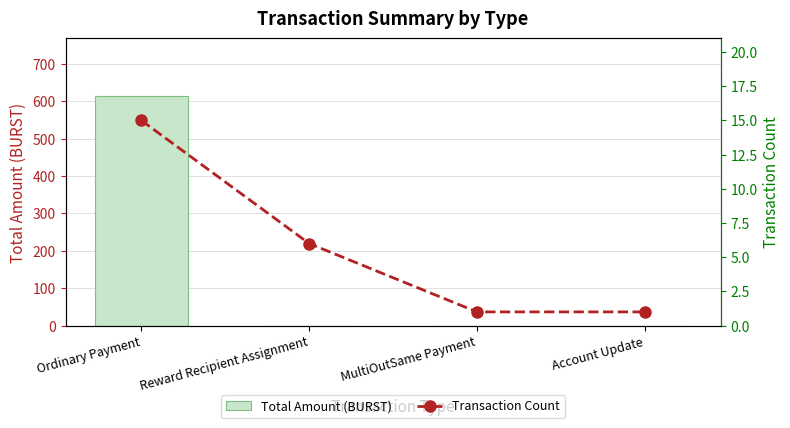

Between Reward Recipient Assignment and MultiOutSame Payment, which series saw the biggest shift?

Transaction Count